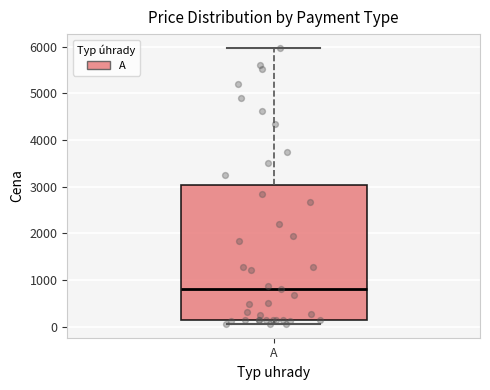

Where is the upper edge of the box for A on the y-axis? The values are not printed on the chart, so give them approximately, as read against the axis.

3000